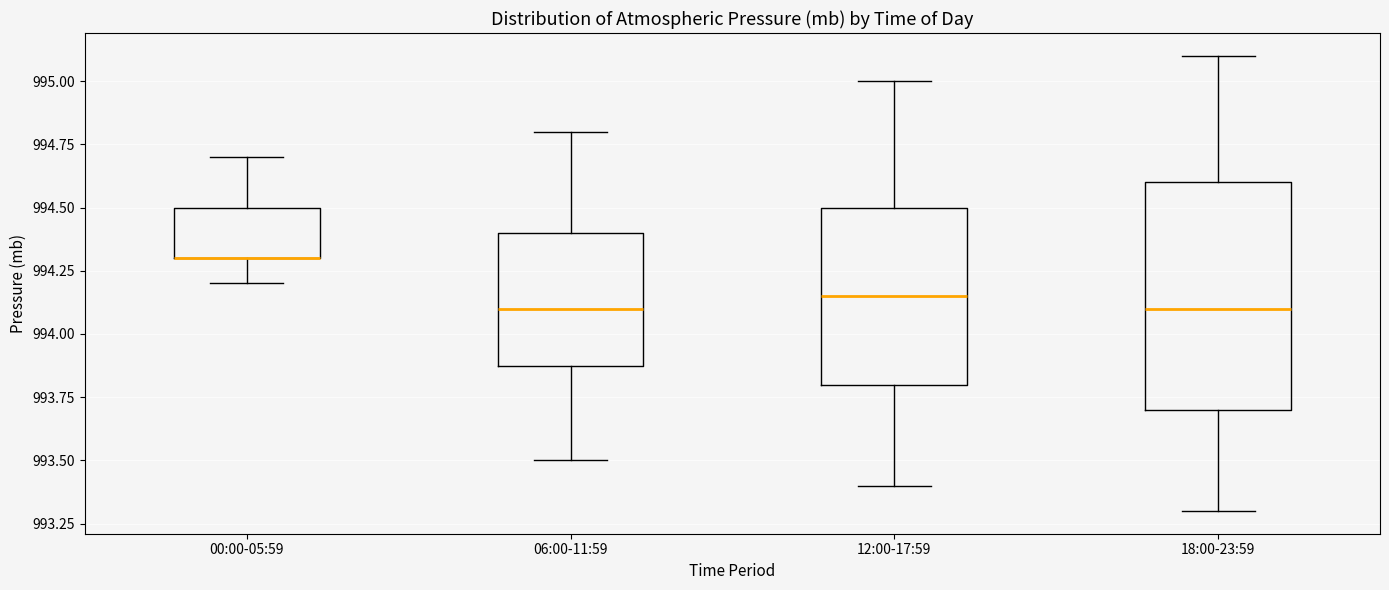

Comparing the boxes themselves (not the whiskers), which one is the tallest?

18:00-23:59